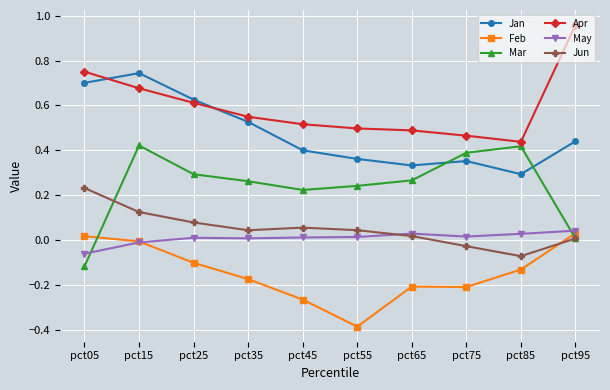

What are all the series names shown in the legend?

Jan, Feb, Mar, Apr, May, Jun